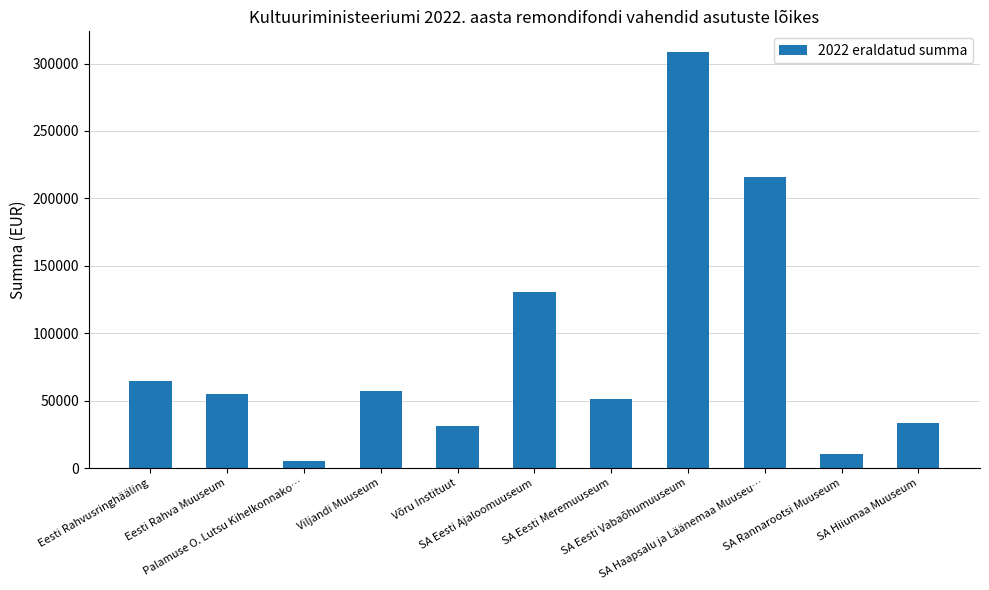

What is the change in value from Viljandi Muuseum to Võru Instituut?

-25771.4